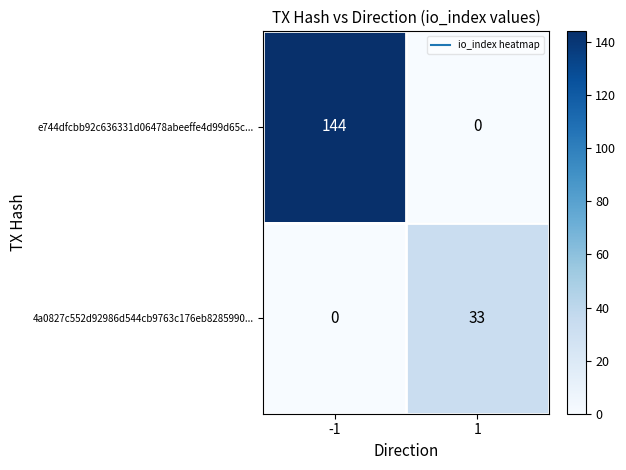

What is the approximate value of 4a0827c552d92986d544cb9763c176eb8285990... at 1, to the nearest 10?

30